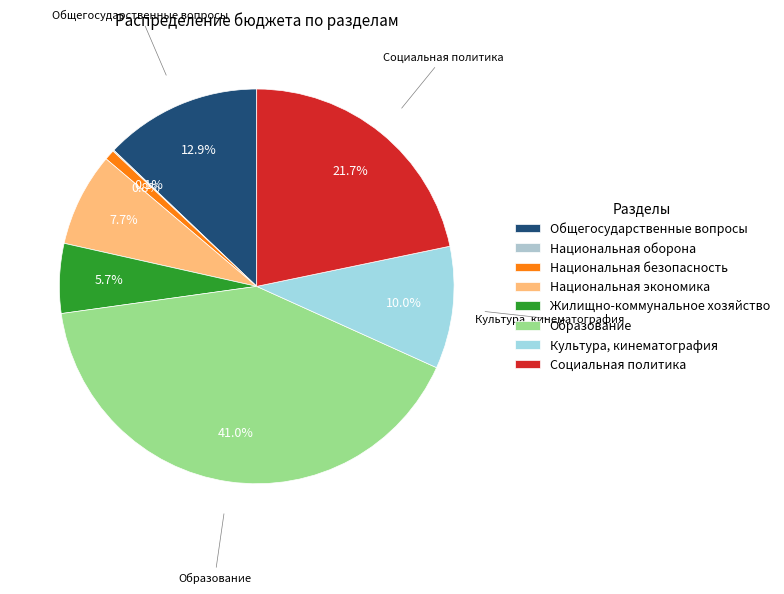

How many segments does this pie chart have?

8